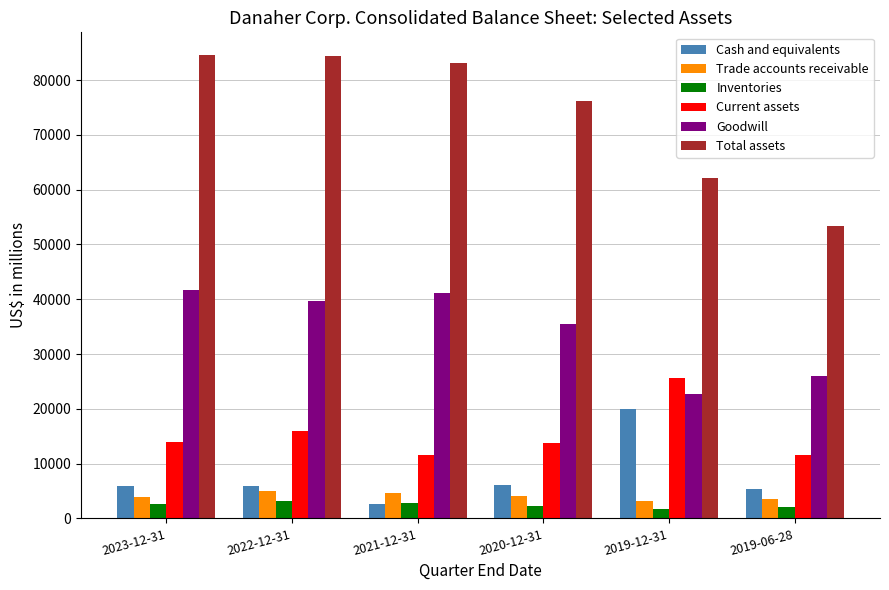

Is it true that Current assets equals 9189 at 2023-12-31?

False